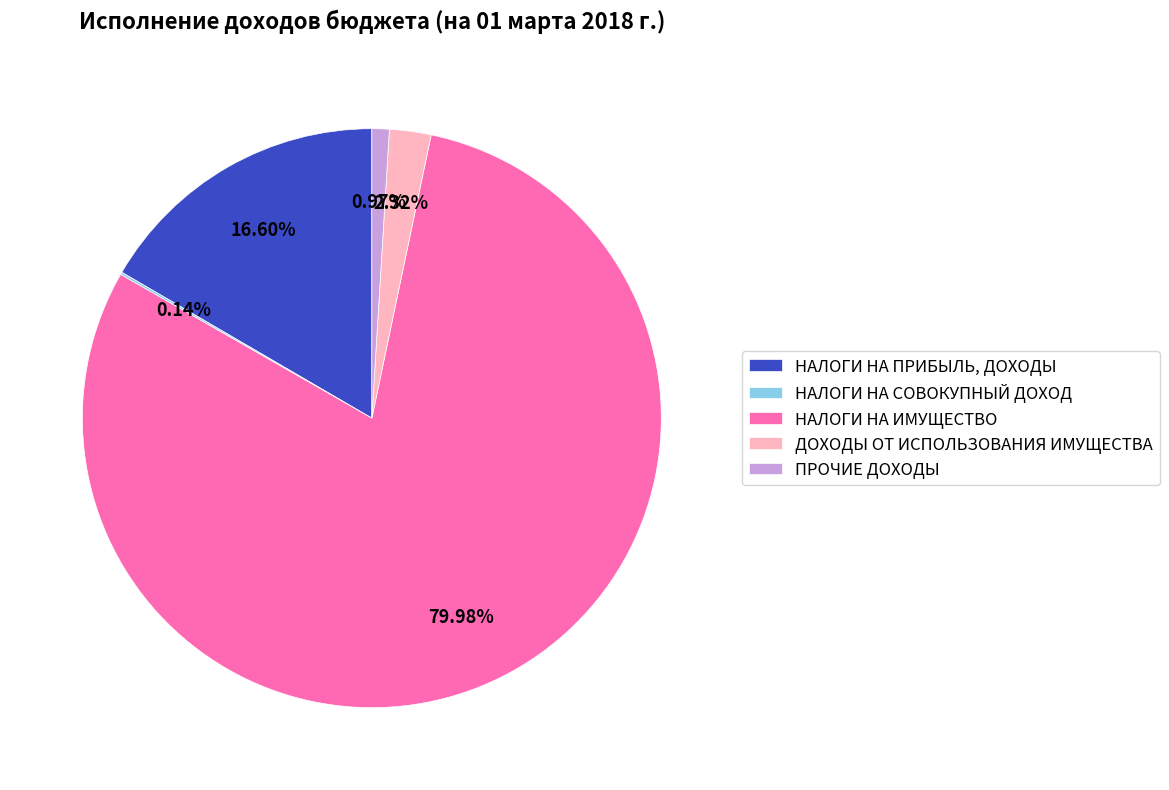

Does any single category account for the majority?

Yes